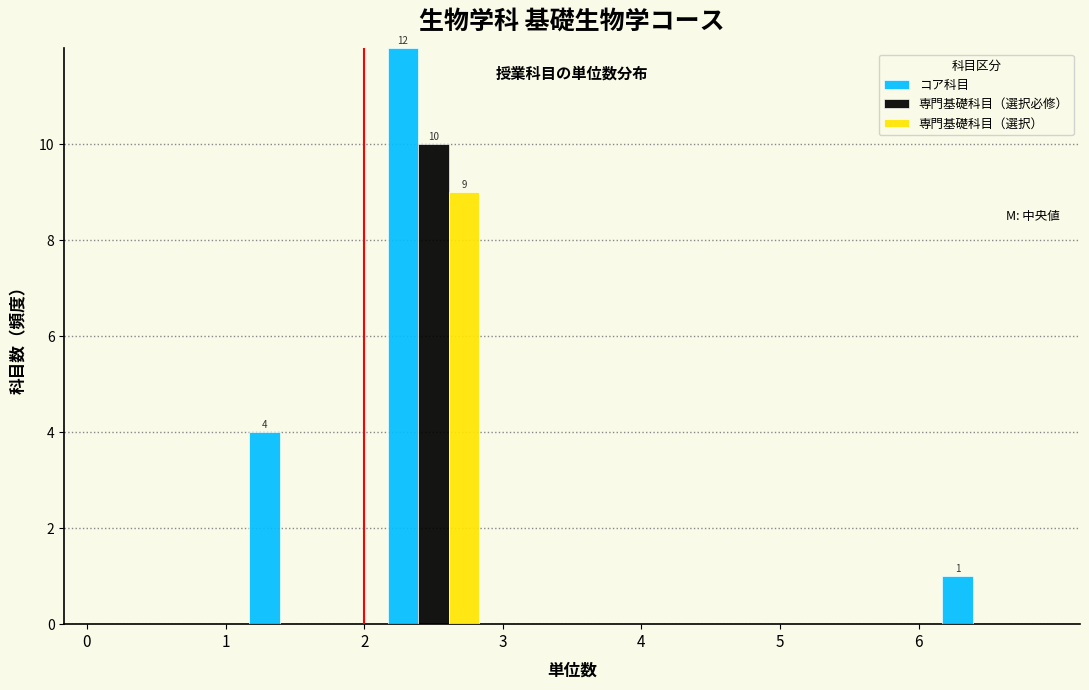

In the コア科目 series, which range on the x-axis has the tallest bar?

2 to 3